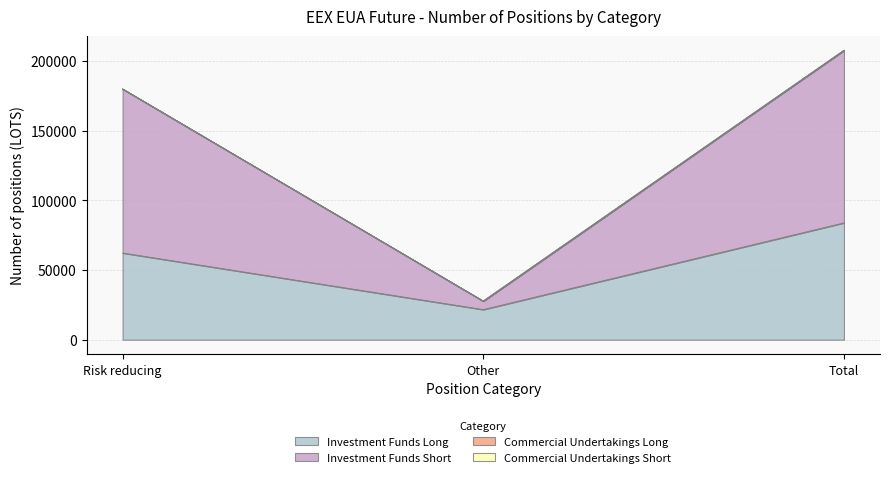

What is the label of the 1st point from the right?

Total